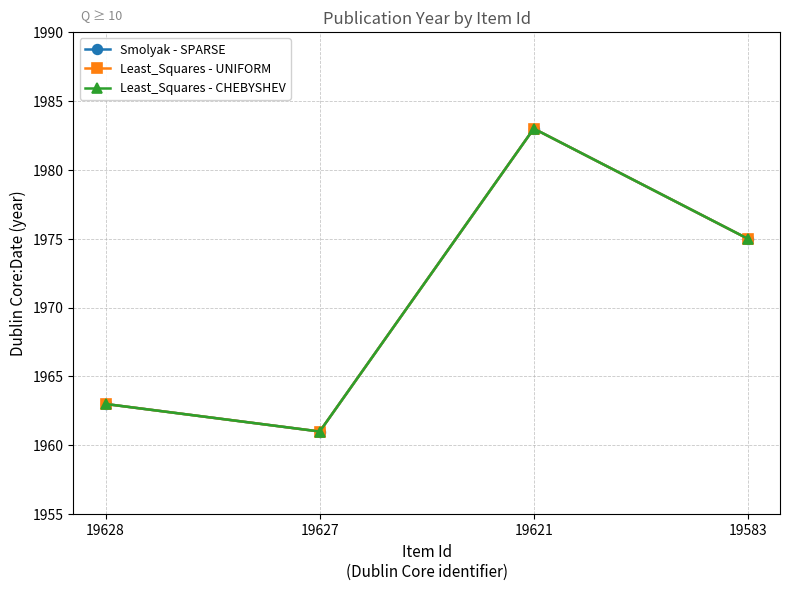

What is the sum of the Least_Squares - UNIFORM values at 19621 and 19583?

3958